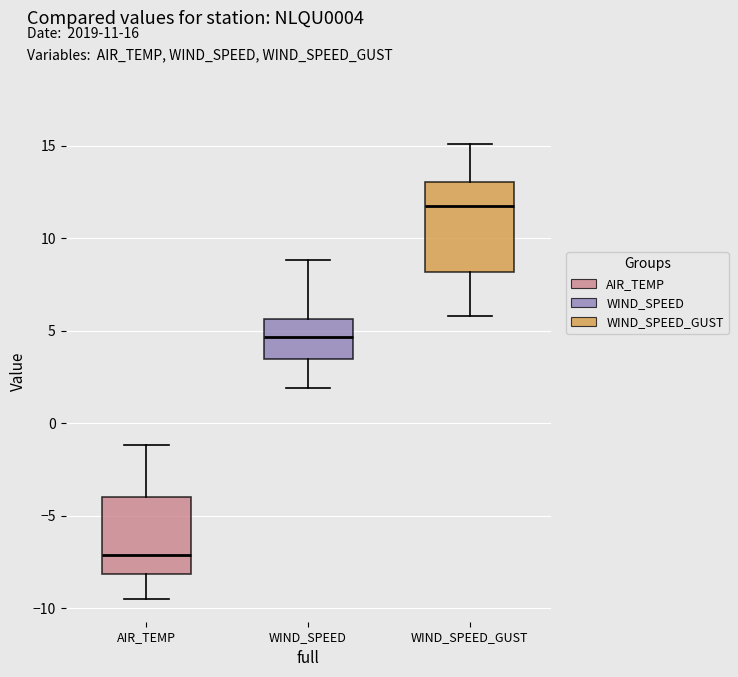

Reading left to right, transcribe this box plot: for each box, give where its median line is, the range the box spans, and where its two whiskers end, as read against the y-axis. The values are not printed on the chart, so give them approximately, as read against the axis.

AIR_TEMP: median -7.0, box -8.0 to -4.0, whiskers -9.5 to -1.0
WIND_SPEED: median 4.5, box 3.5 to 5.5, whiskers 2.0 to 9.0
WIND_SPEED_GUST: median 11.5, box 8.0 to 13.0, whiskers 6.0 to 15.0